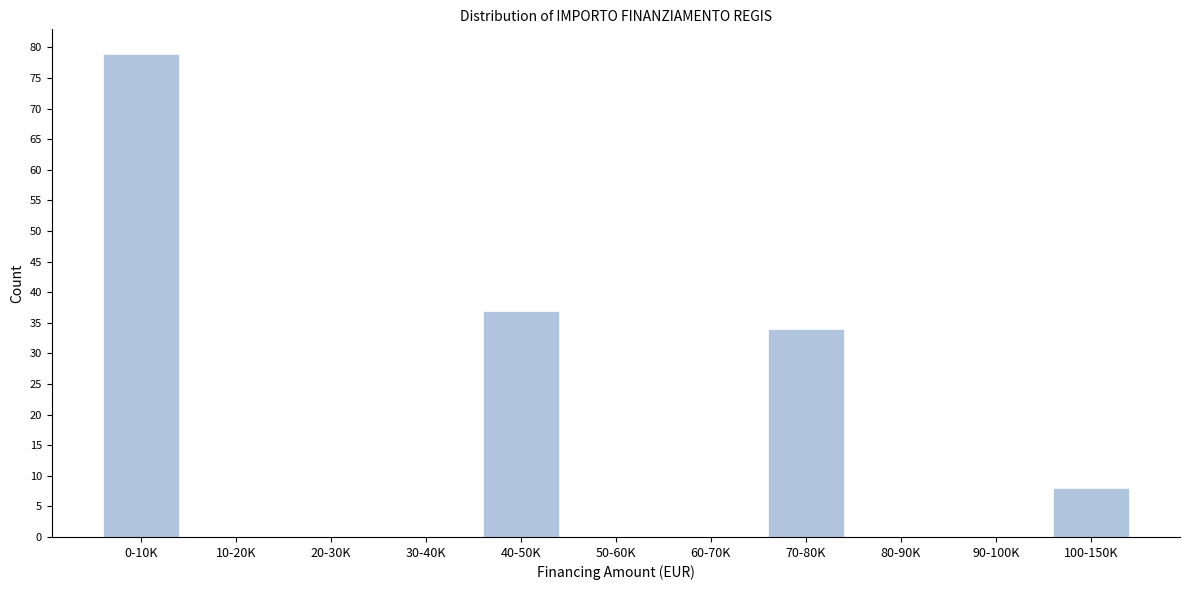

Reading left to right, transcribe all the data shown in this chart.

0-10K=79	10-20K=0	20-30K=0	30-40K=0	40-50K=37	50-60K=0	60-70K=0	70-80K=34	80-90K=0	90-100K=0	100-150K=8